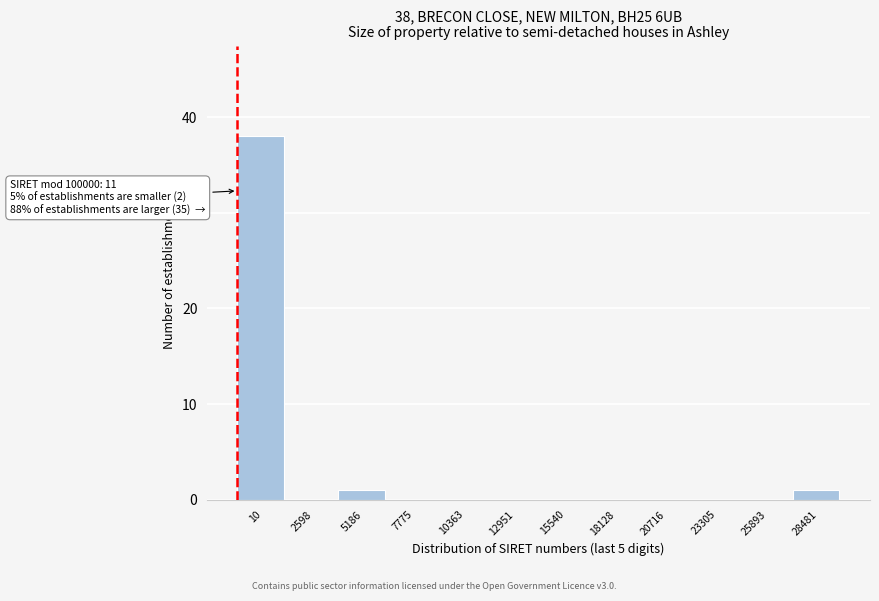

Reading left to right, transcribe all the data shown in this chart.

10=38	2598=0	5186=1	7775=0	10363=0	12951=0	15540=0	18128=0	20716=0	23305=0	25893=0	28481=1